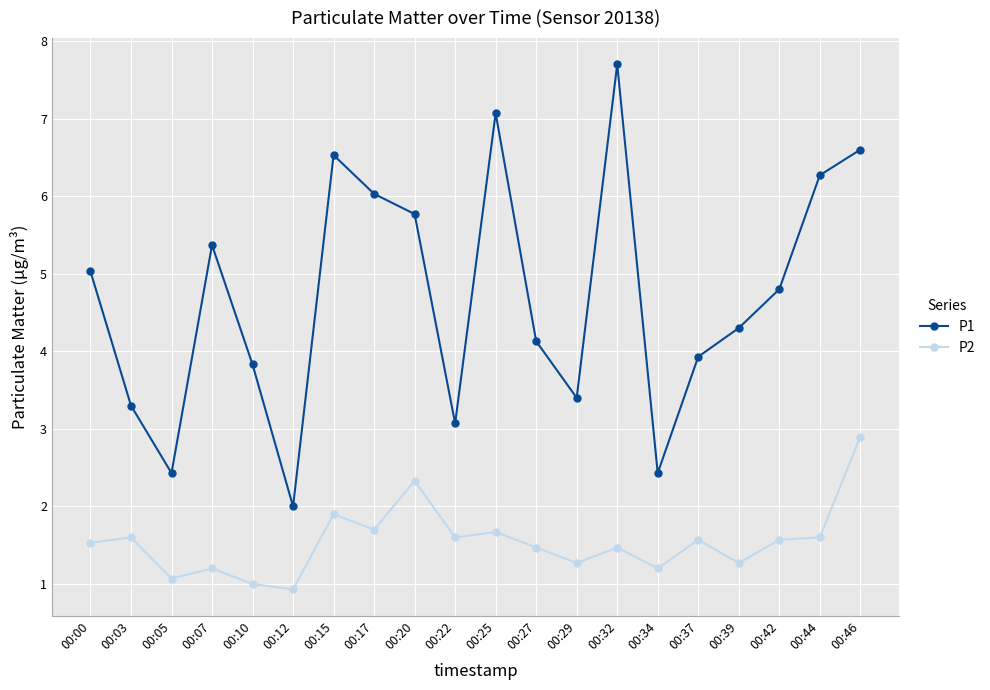

Where does the P1 series first go above 4?

00:00